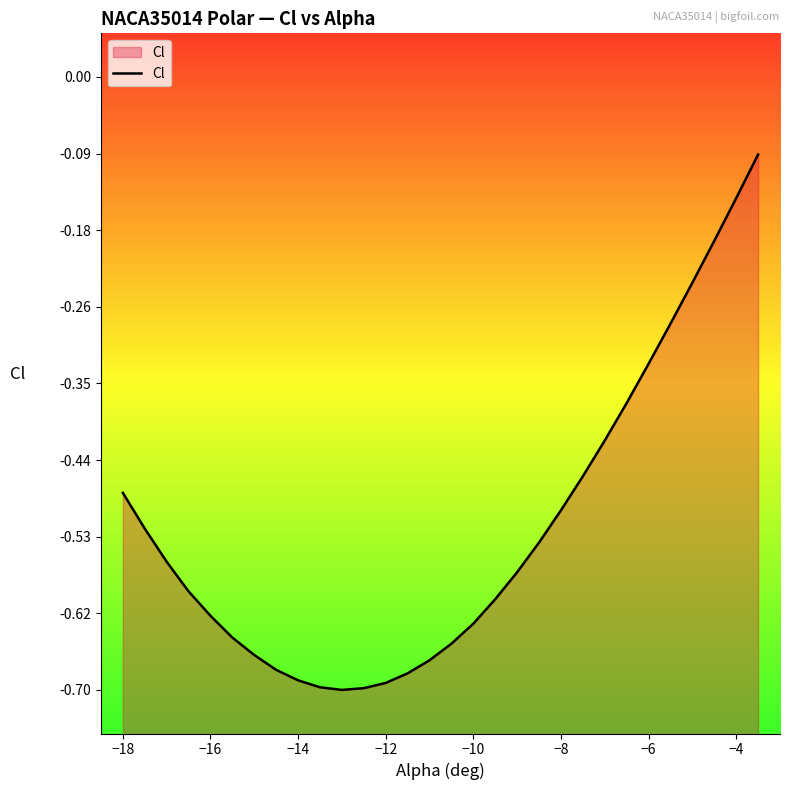

What is the value of the 16th point from the left?

-0.7